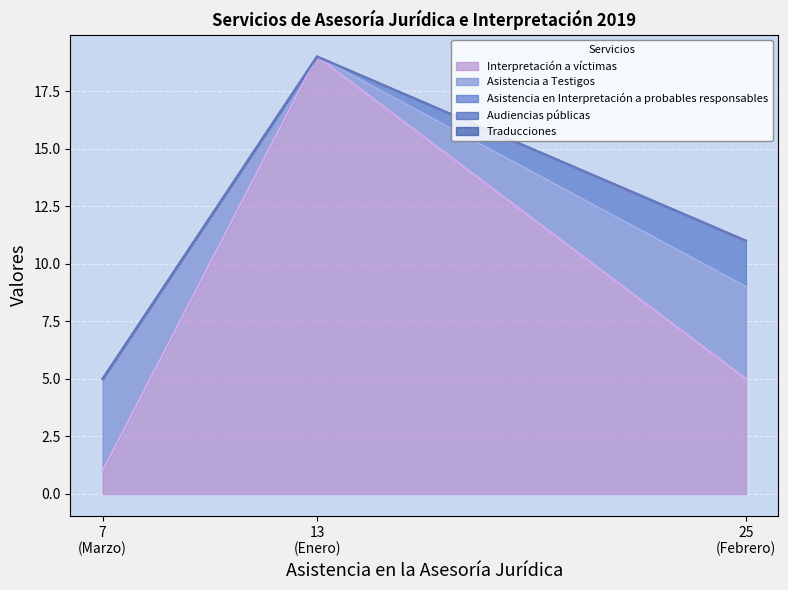

Which series has the largest total across all categories?

Interpretación a víctimas